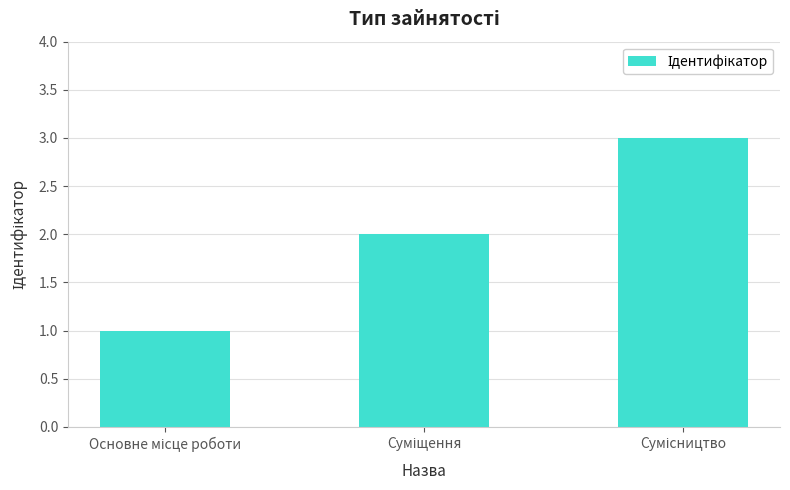

What is the smallest value displayed?

1